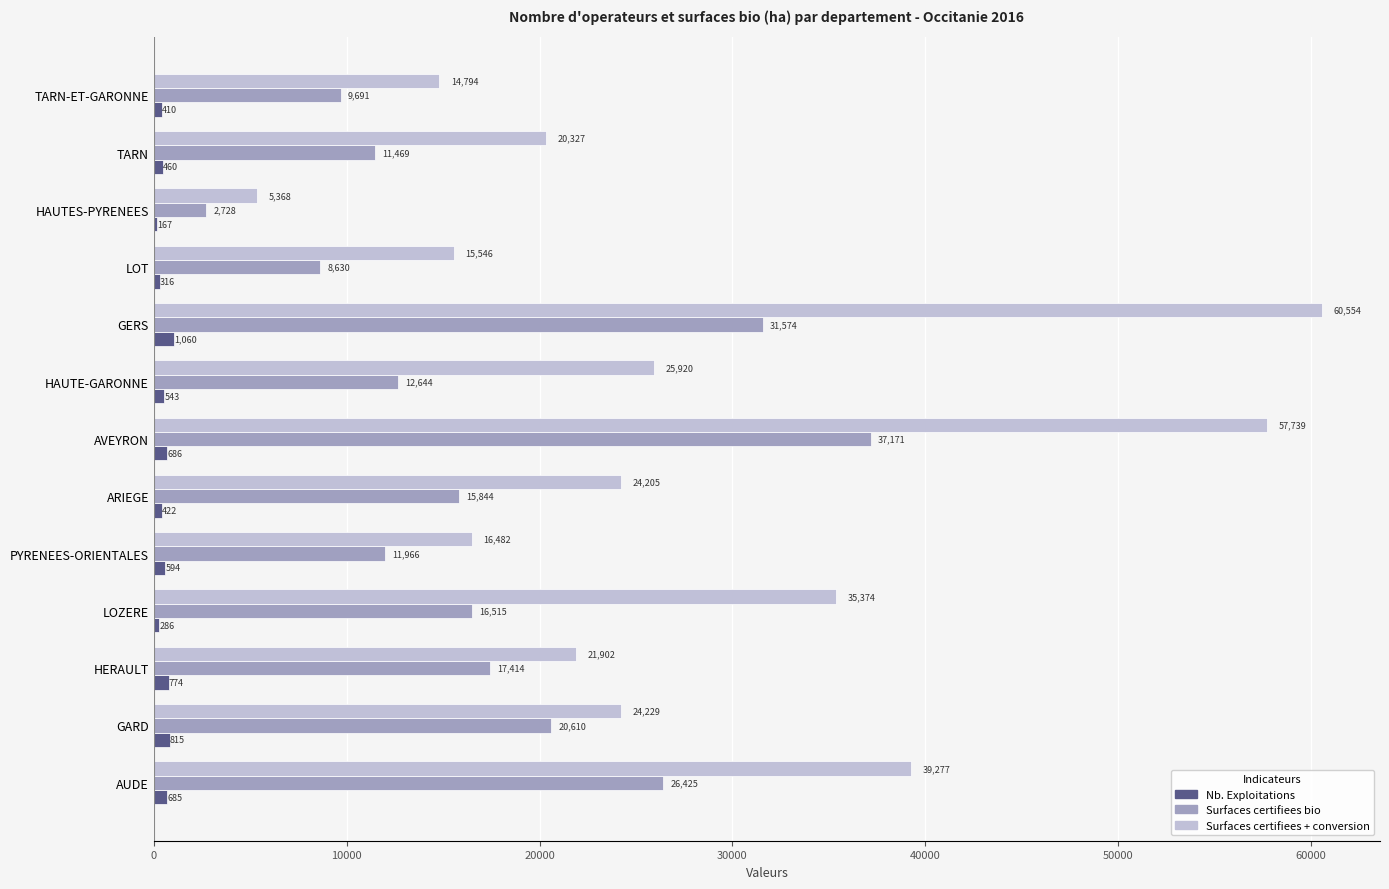

What is the sum of the Nb. Exploitations values at TARN and ARIEGE?

882.0